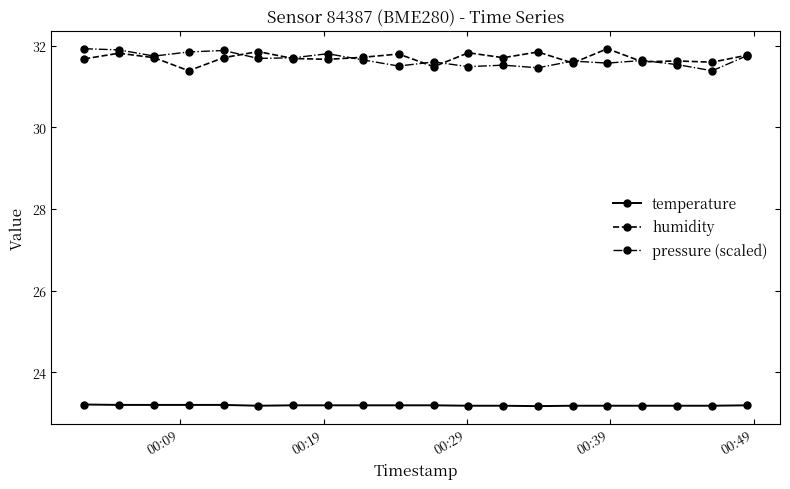

Count the temperature values in the range 23 to 24.

20